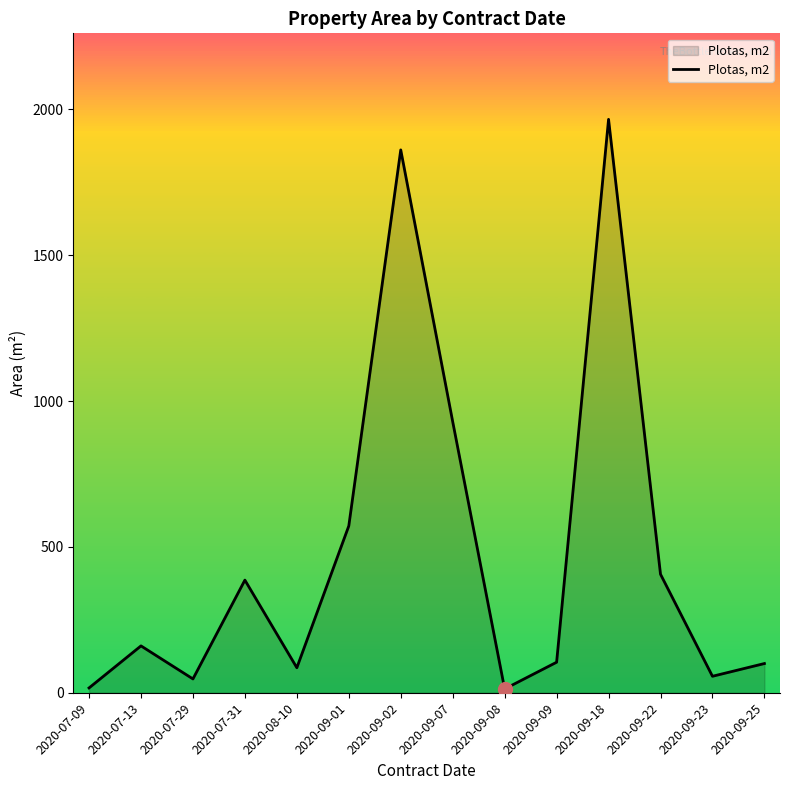

What is the difference between the values at 2020-09-01 and 2020-09-25?

471.9